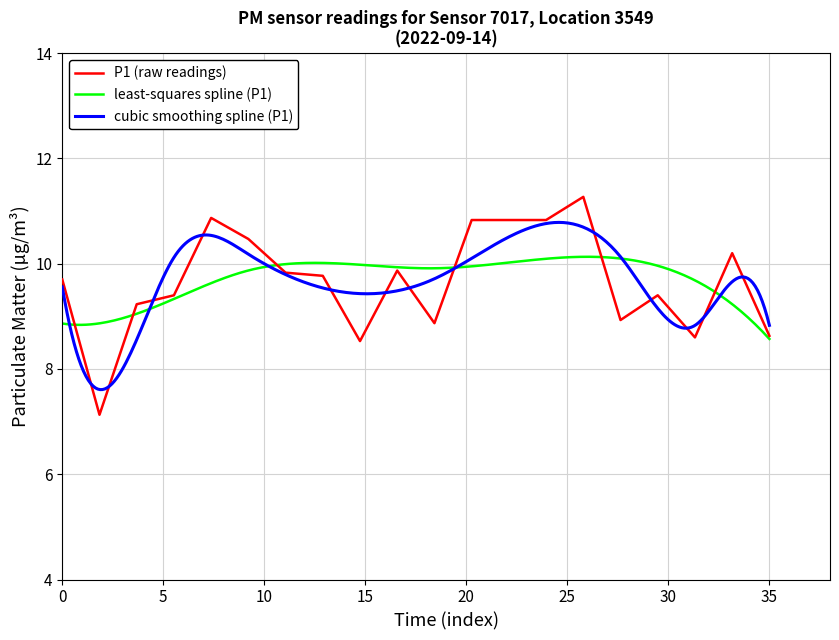

What is the lowest value of the P1 (raw readings) series?

7.1